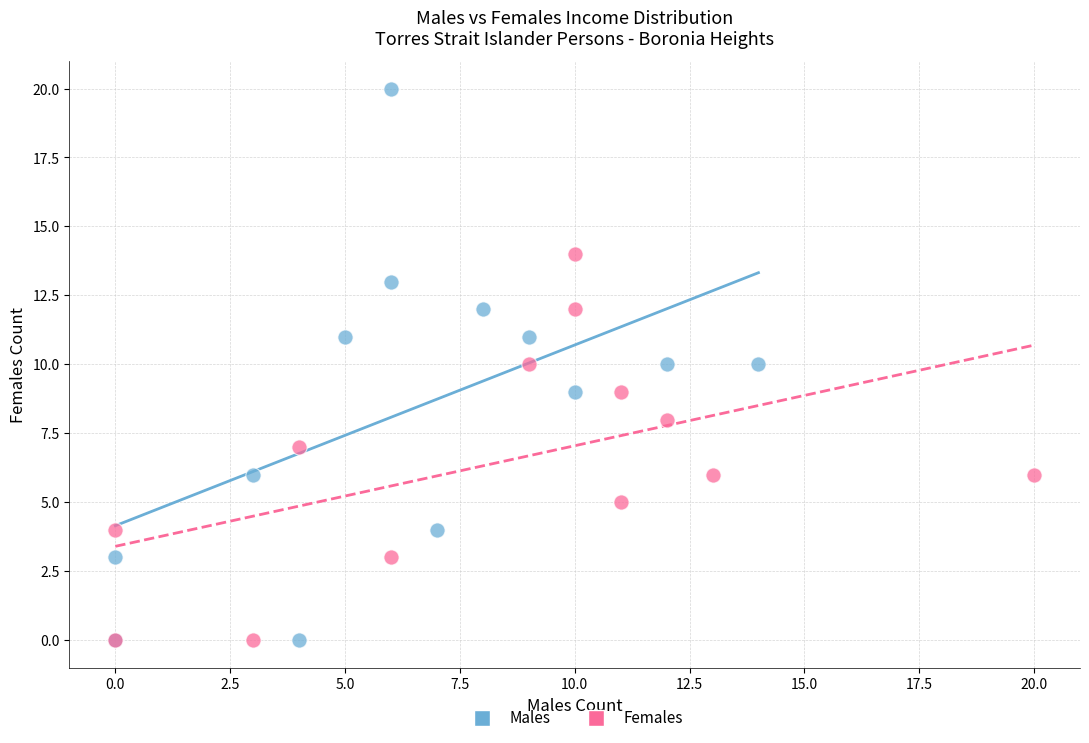

Which series has the largest Y range (max minus min)?

Males